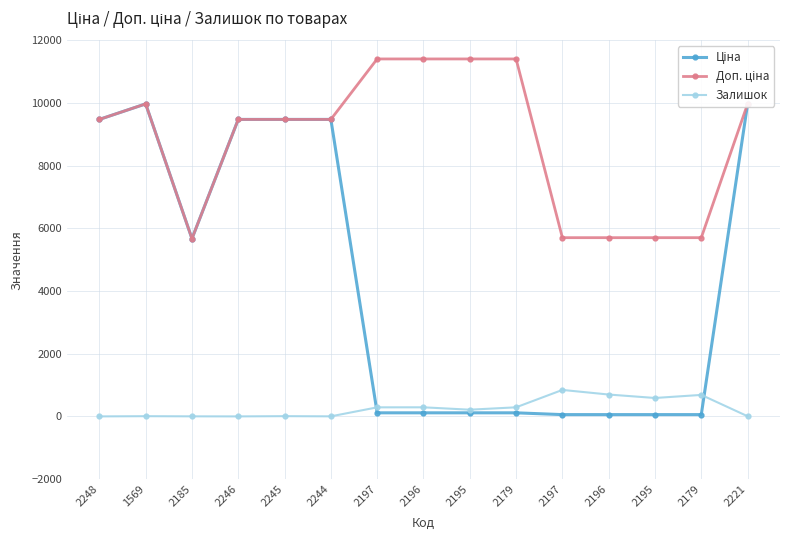

Reading right to left, what are all the values shown in this chart?

Ціна: 9975.0	57.0	57.0	57.0	57.0	114.1	114.1	114.1	114.1	9480.1	9480.1	9480.1	5673.8	9975.0	9480.1
Доп. ціна: 9975.0	5705.0	5705.0	5705.0	5705.0	11410.0	11410.0	11410.0	11410.0	9480.1	9480.1	9480.1	5673.8	9975.0	9480.1
Залишок: 5.0	686.0	588.0	698.0	845.0	290.0	214.0	290.0	289.0	2.0	8.0	0.0	2.0	7.0	0.0